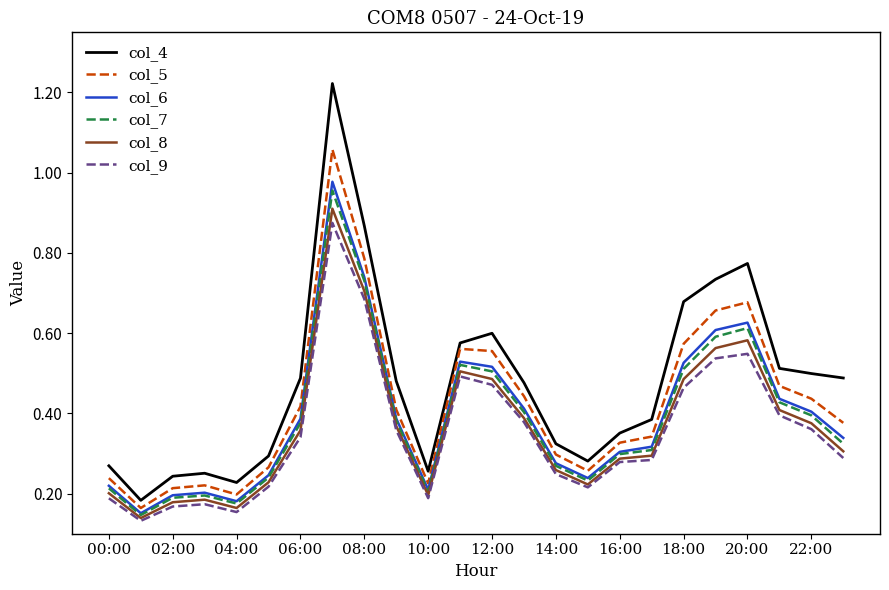

Which series has the largest range (max minus min)?

col_4